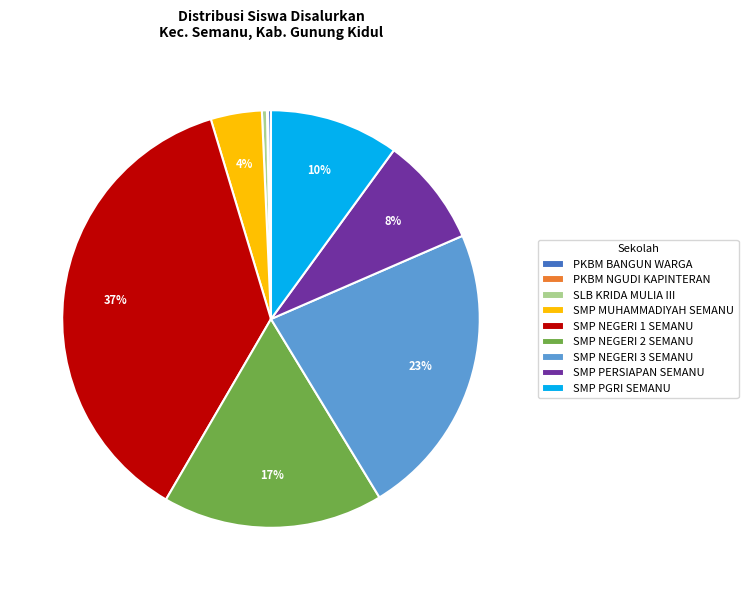

Which category has the biggest portion of the pie?

SMP NEGERI 1 SEMANU